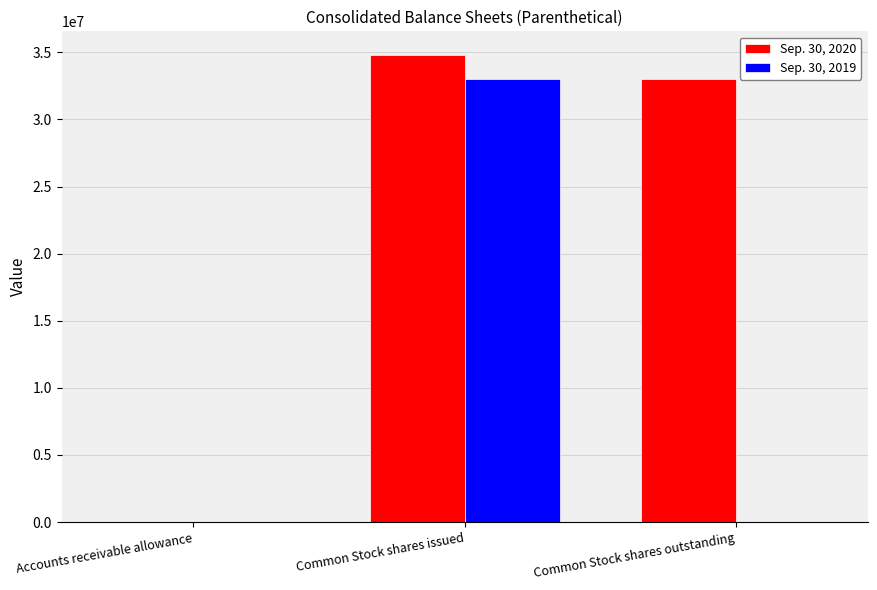

Read the Sep. 30, 2019 value at Accounts receivable allowance.

51